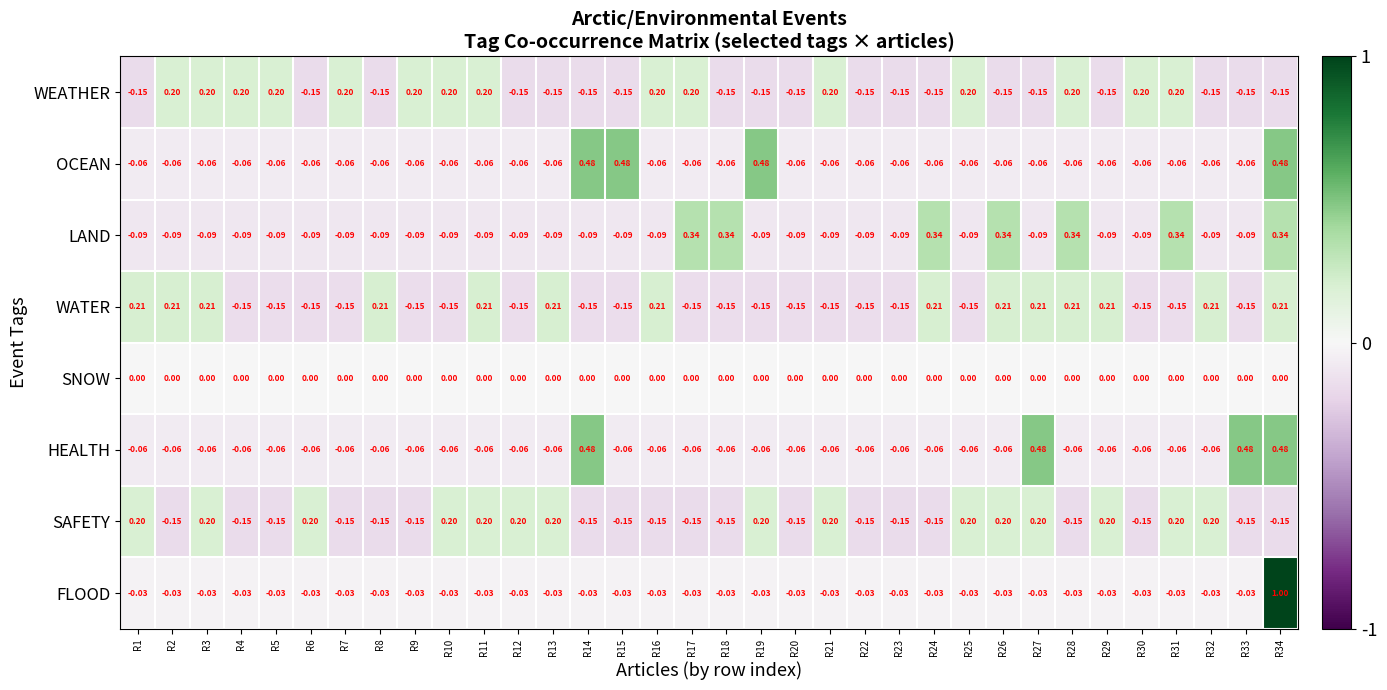

Which series has the widest spread of values?

FLOOD